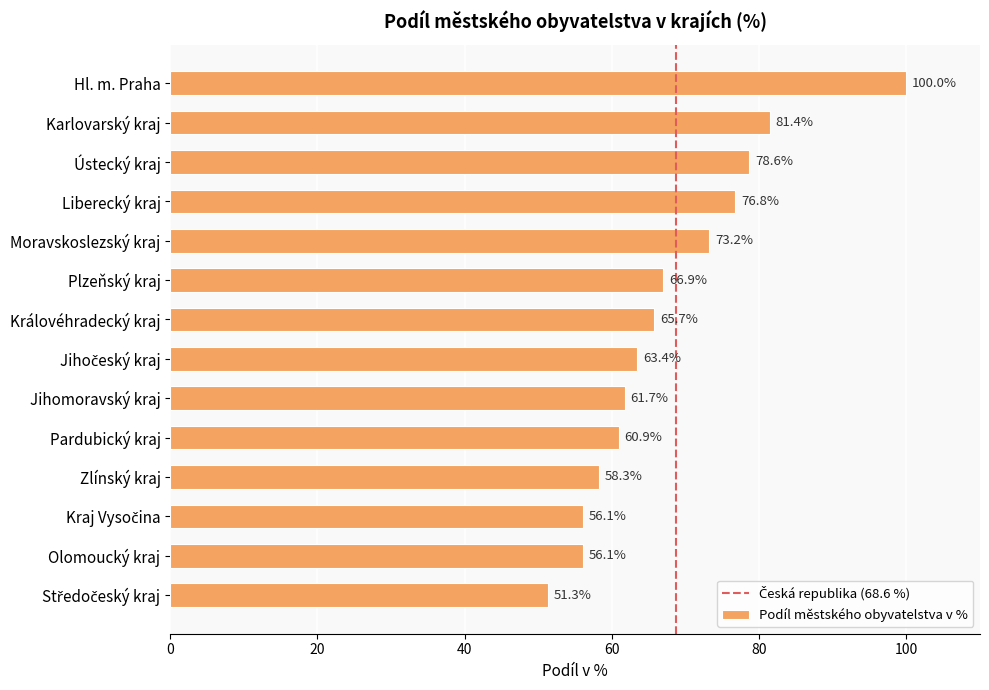

What value does the data have at Olomoucký kraj?

56.1